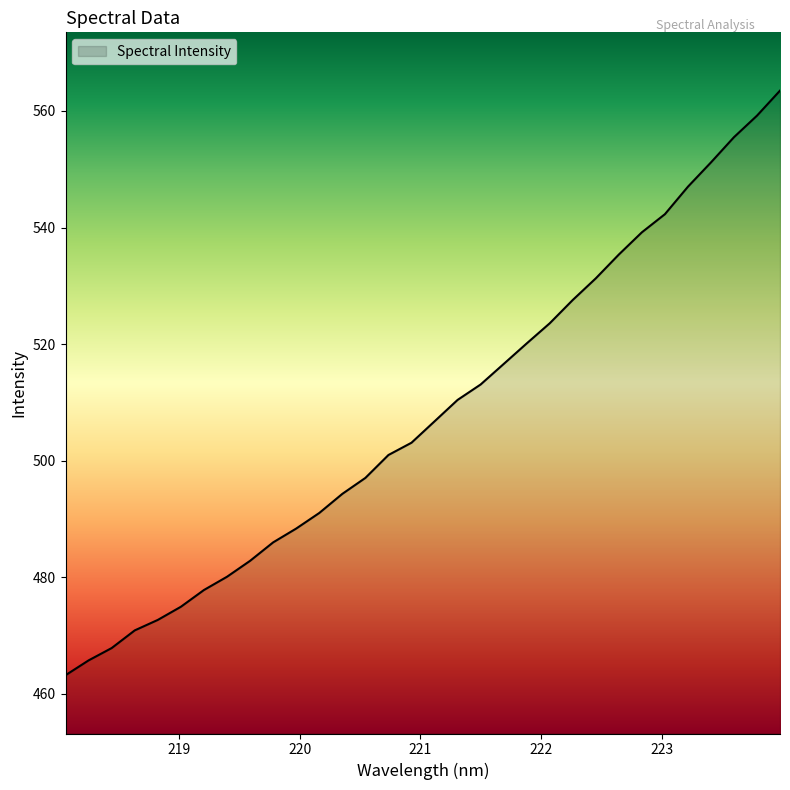

What is the greatest value displayed?

563.5